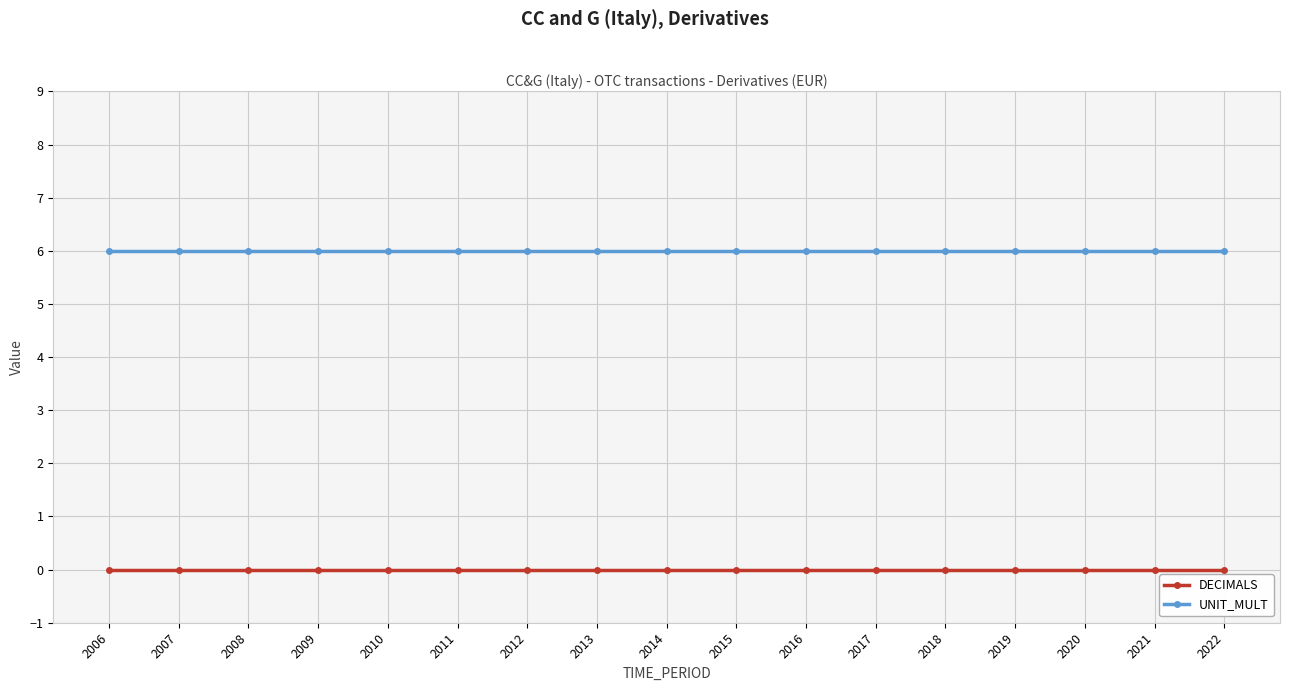

Reading right to left, what are all the values shown in this chart?

DECIMALS: 0	0	0	0	0	0	0	0	0	0	0	0	0	0	0	0	0
UNIT_MULT: 6	6	6	6	6	6	6	6	6	6	6	6	6	6	6	6	6